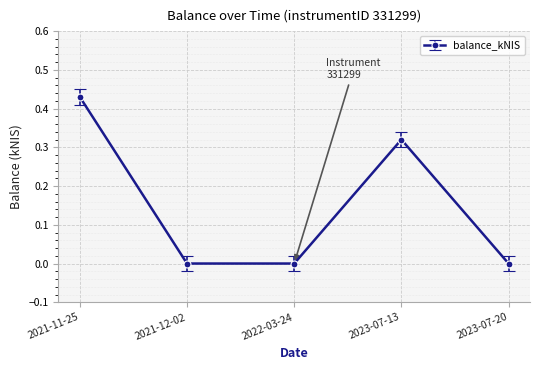

What is the label of the 4th point from the left?

2023-07-13